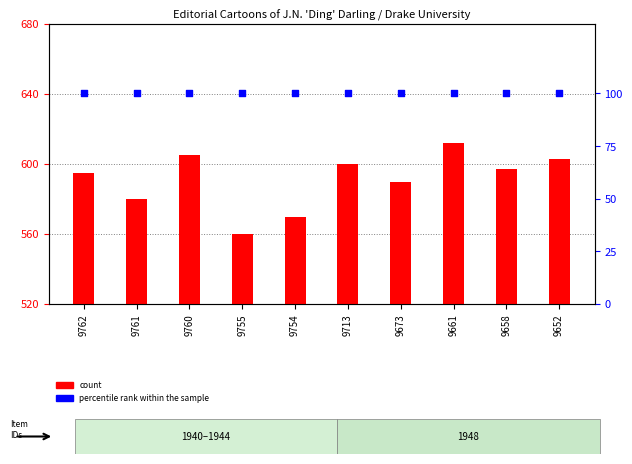

At which category is the sum across all series the highest?

9661